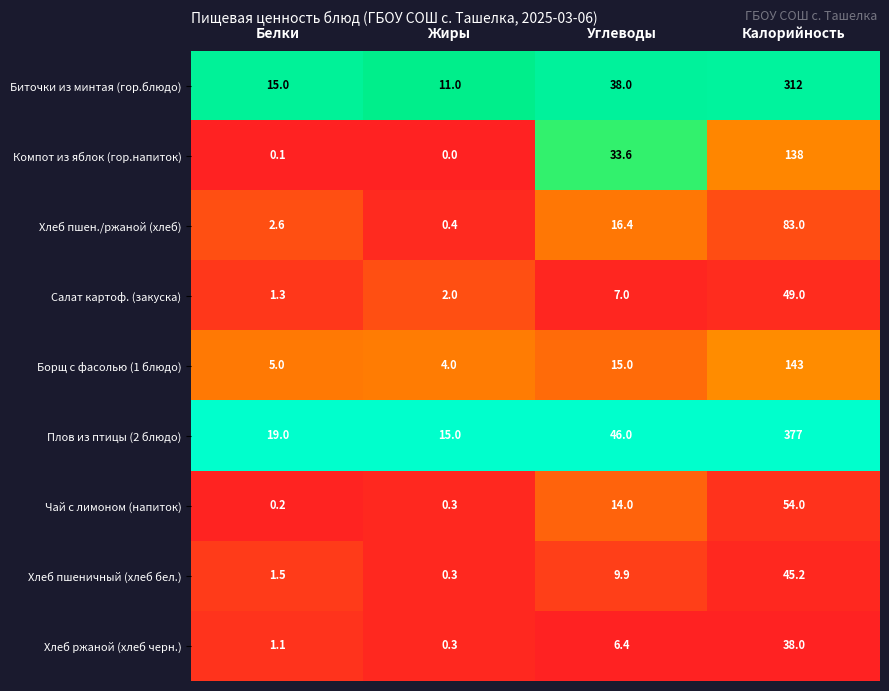

At how many categories does at least one series exceed 0?

4